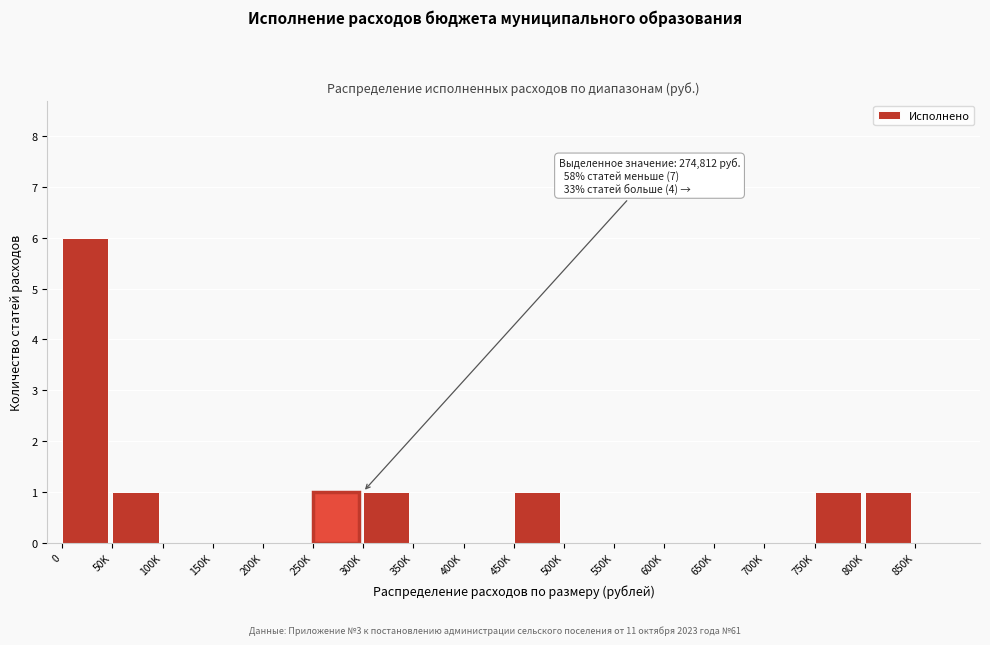

Reading right to left, transcribe all the data shown in this chart.

850K=0	800K=1	750K=1	700K=0	650K=0	600K=0	550K=0	500K=0	450K=1	400K=0	350K=0	300K=1	250K=1	200K=0	150K=0	100K=0	50K=1	0=6